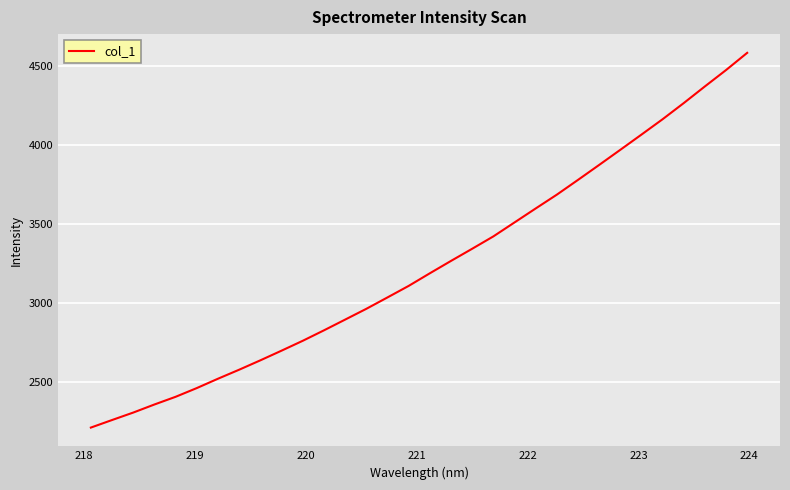

Does the chart display data point markers on the line(s)?

No